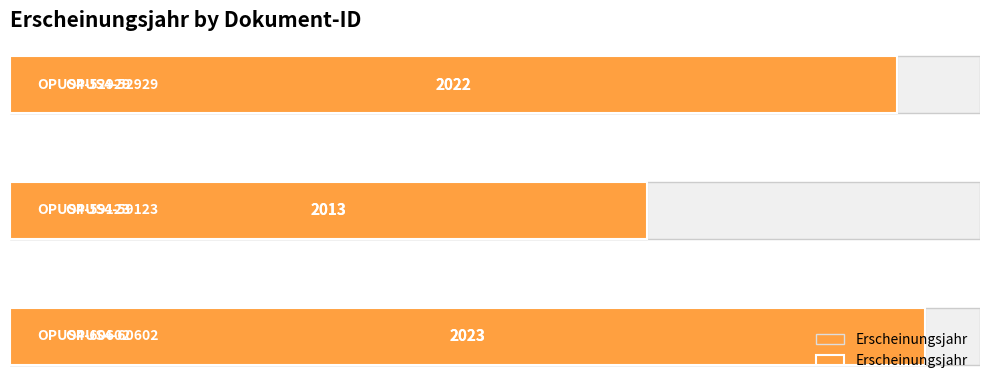

What is the value of the 2nd bar from the left?

23